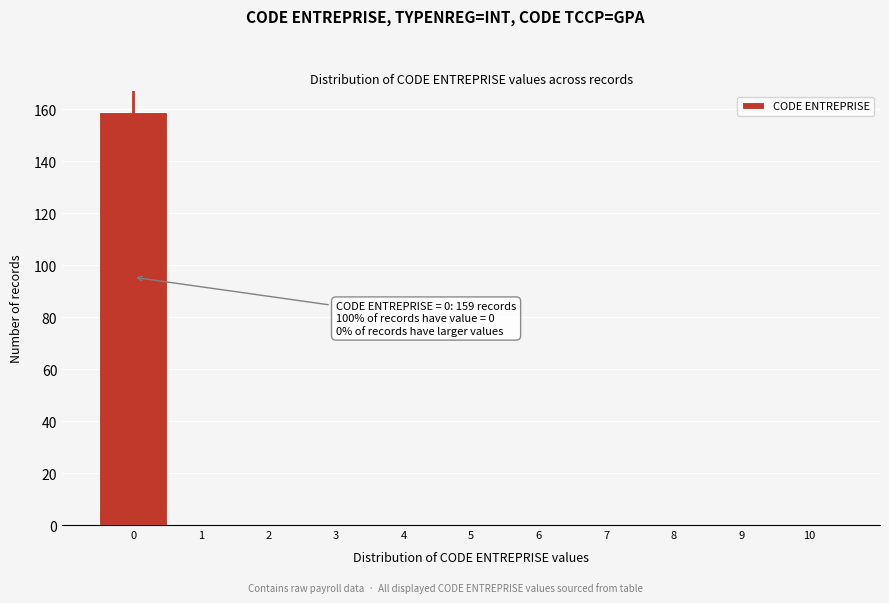

Over which range of the x-axis is the bar tallest?

-0.5 to 0.5